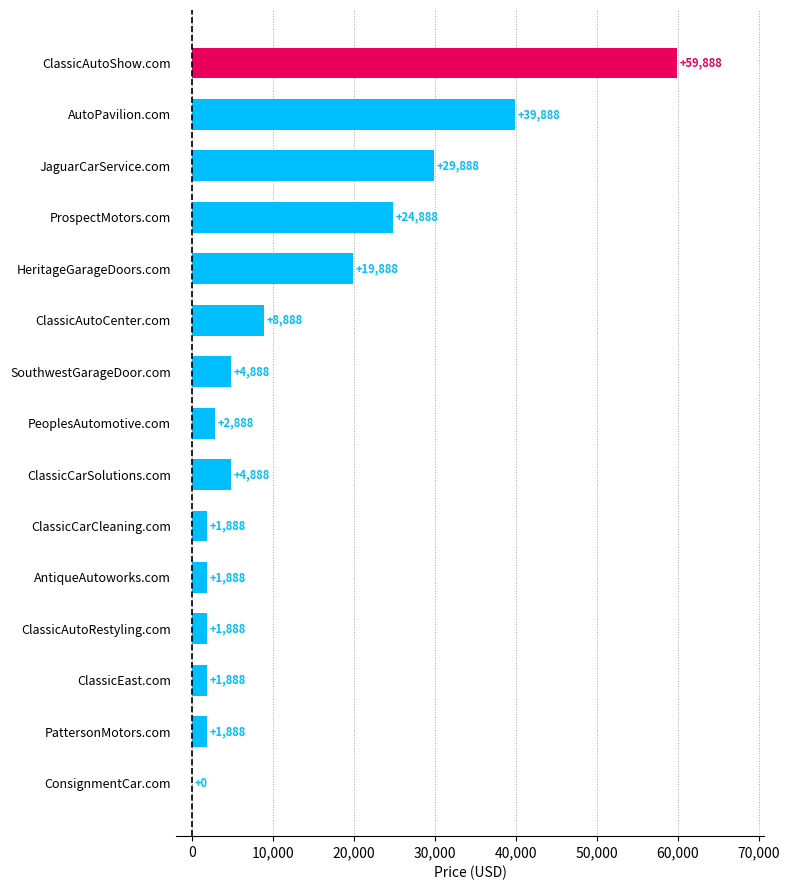

Which category has the highest value across all series?

ClassicAutoShow.com